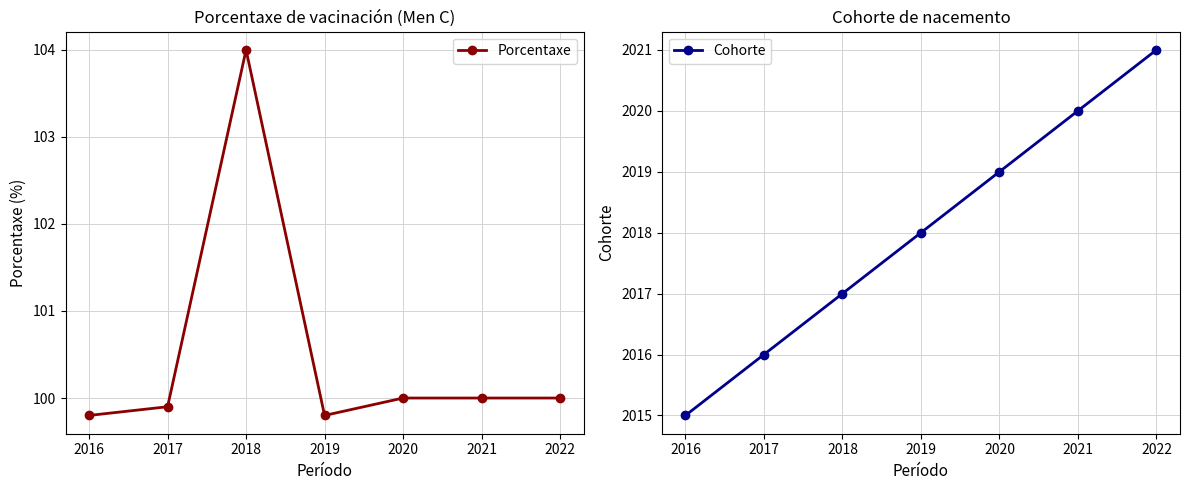

True or false: Porcentaxe and Cohorte cross at least once.

False